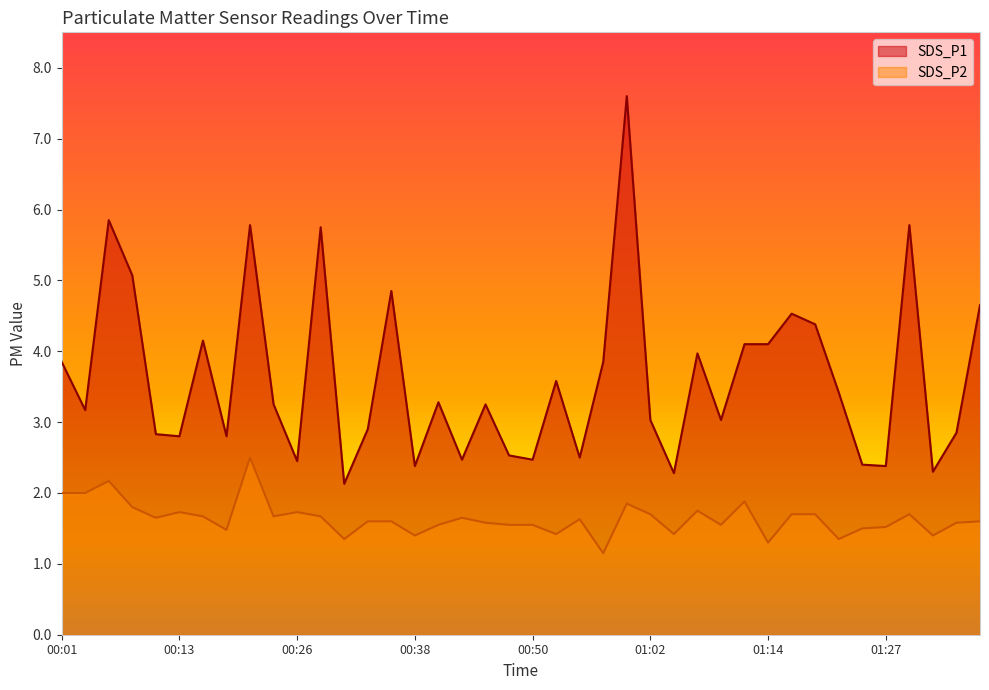

In SDS_P1, how many points are lower than both neighbors (excluding endpoints)?

13